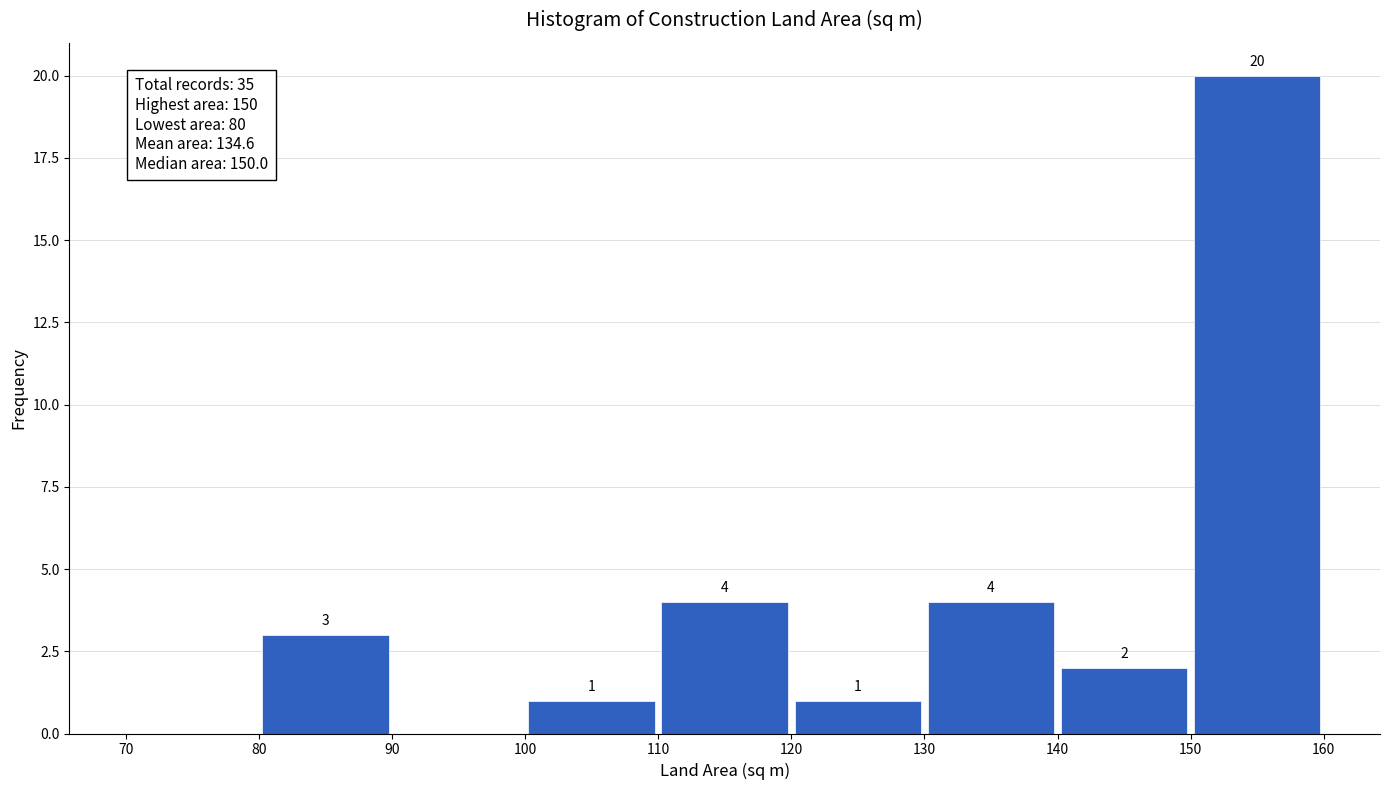

Over which range of the x-axis is the bar tallest?

150 to 160